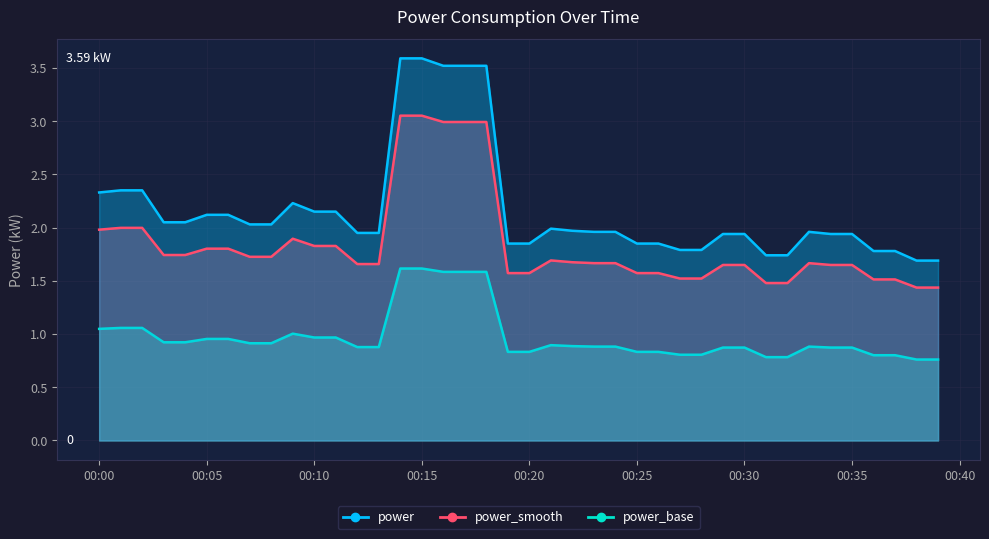

True or false: the data shows 2.2 at 2024-04-18T00:09:00.

True